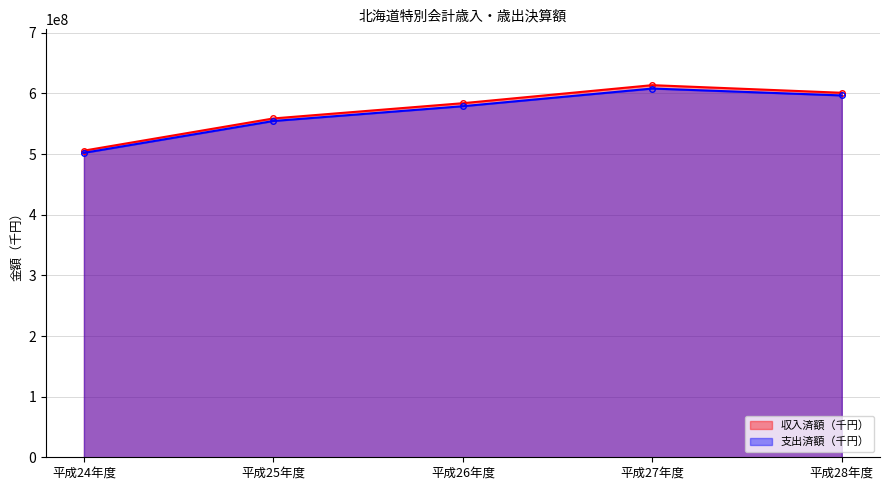

At which label does 収入済額（千円） first exceed 583967072?

平成27年度